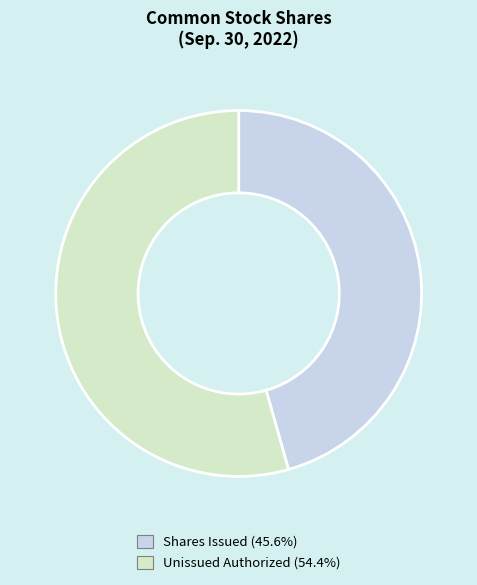

Does any single category account for the majority?

Yes